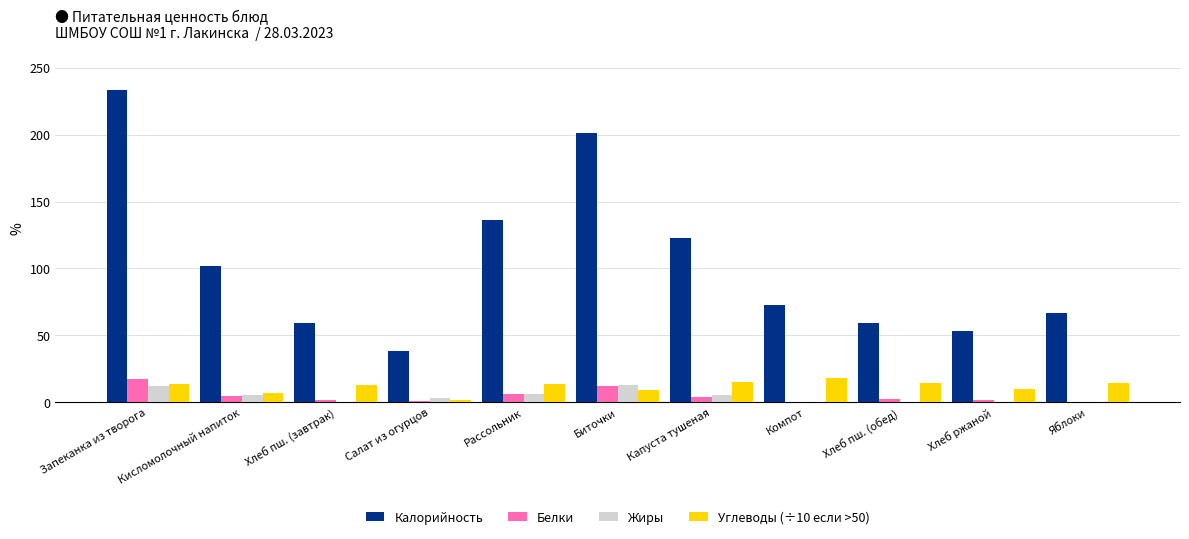

Count the number of categories in the chart.

11